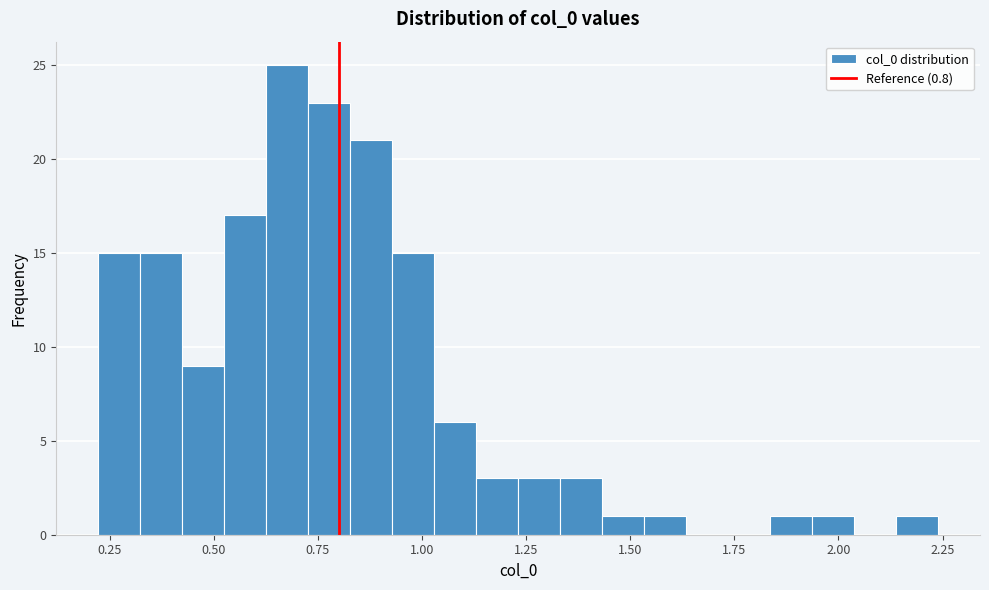

Around what value on the x-axis is the tallest bar? Give the approximate position of its centre, as read against the axis.

0.70